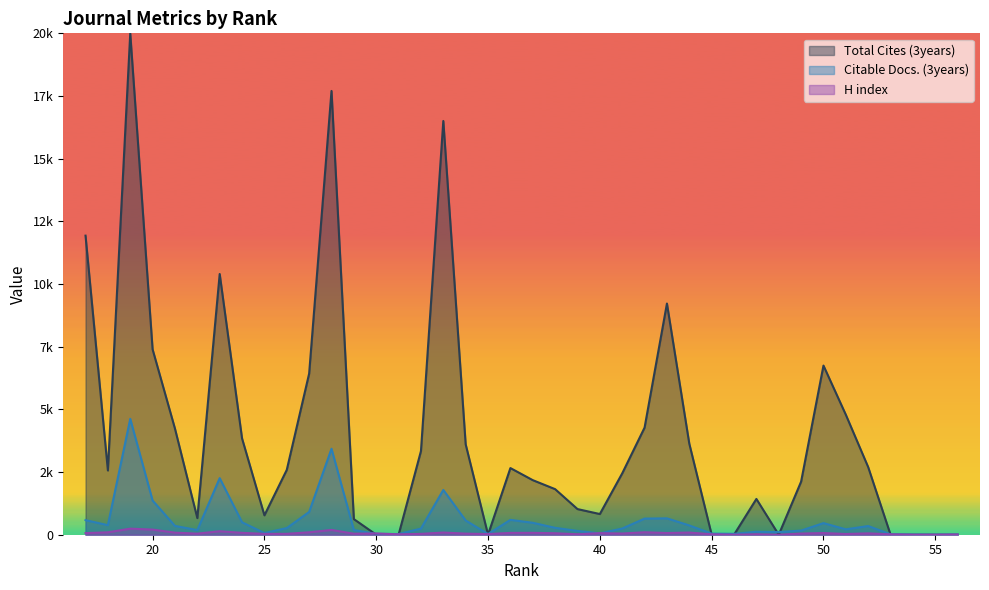

Rank the series at 44 from lowest to highest value.

H index, Citable Docs. (3years), Total Cites (3years)